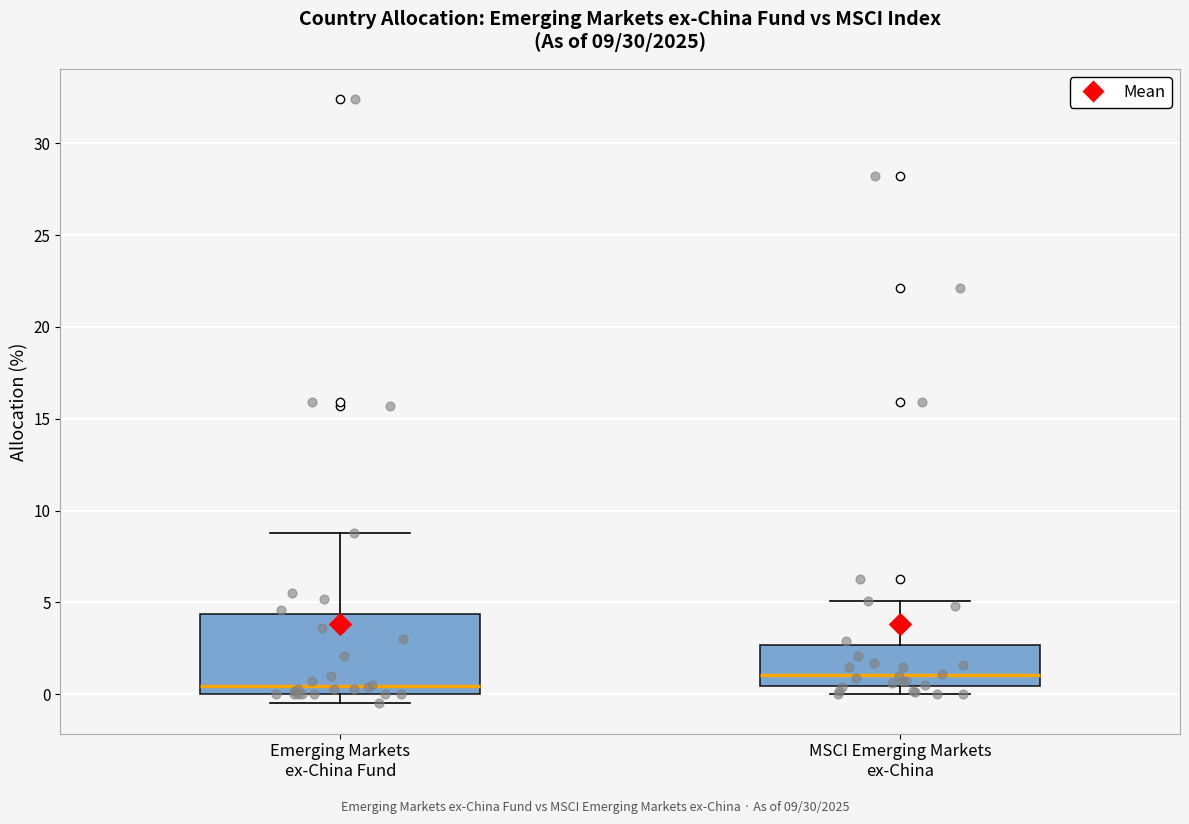

Comparing the boxes themselves (not the whiskers), which one is the tallest?

Emerging Markets ex-China Fund